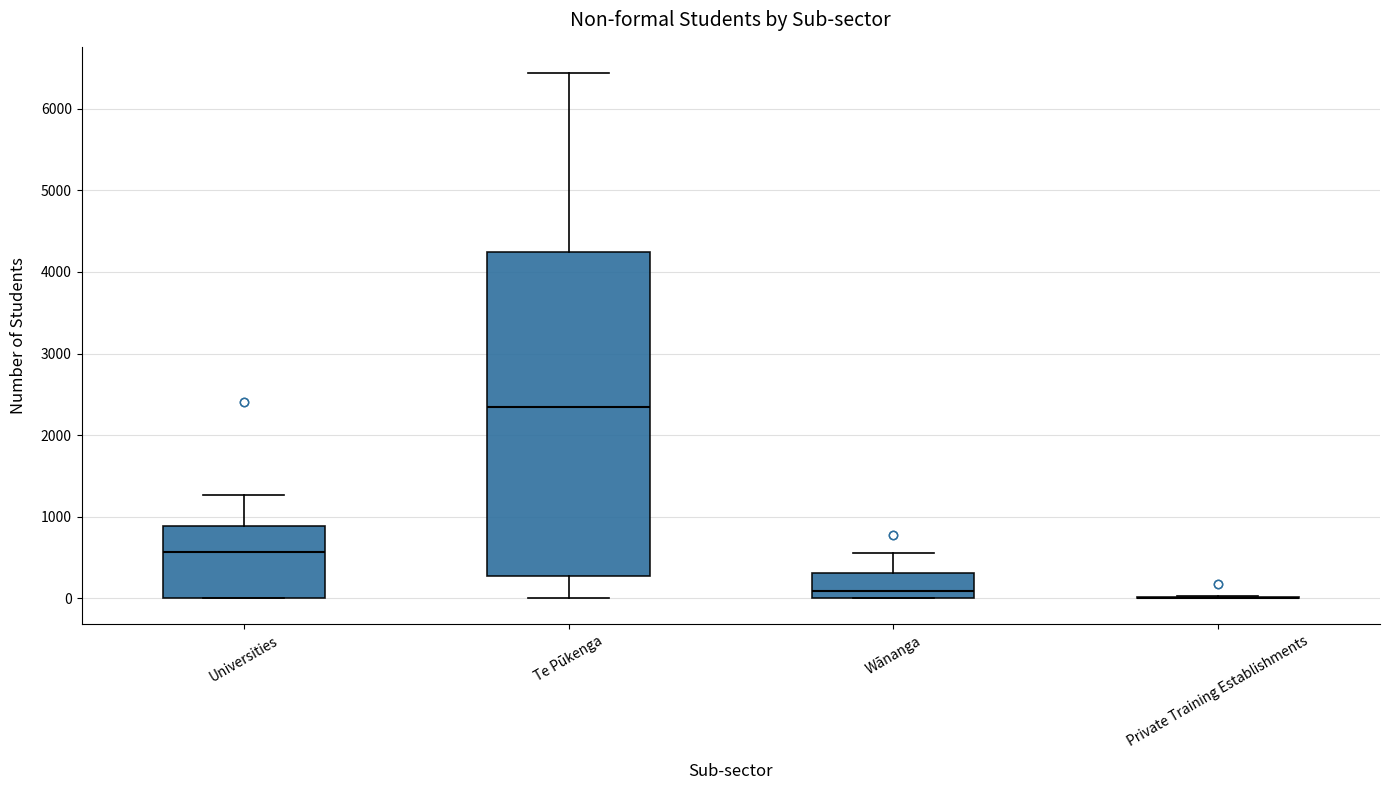

Where is the upper edge of the box for Wānanga on the y-axis? The values are not printed on the chart, so give them approximately, as read against the axis.

300